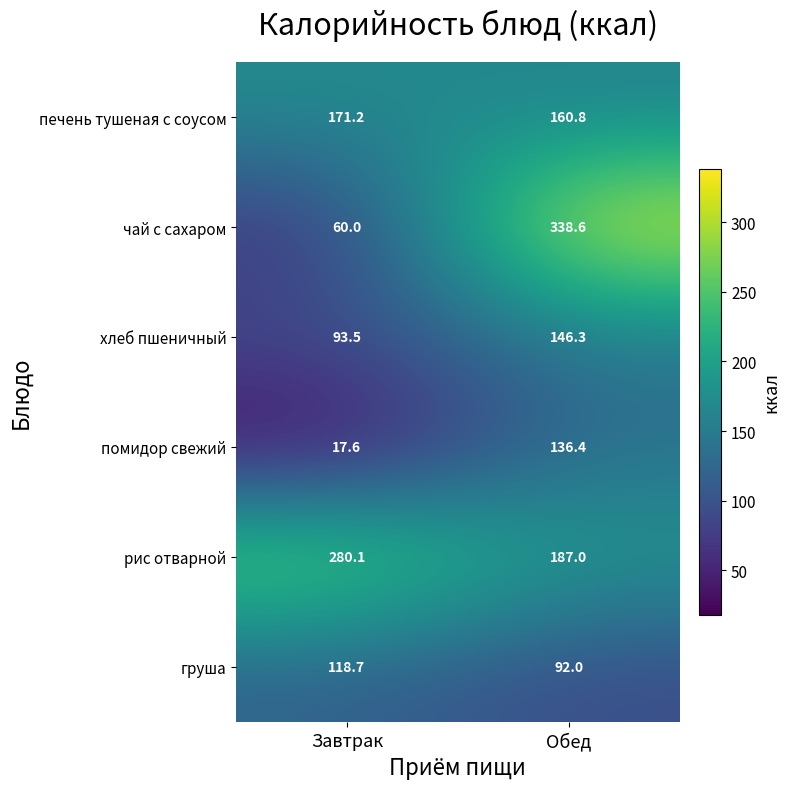

Reading left to right, transcribe all the data shown in this chart.

печень тушеная с соусом: Завтрак=171.2	Обед=160.8
чай с сахаром: Завтрак=60.0	Обед=338.6
хлеб пшеничный: Завтрак=93.5	Обед=146.3
помидор свежий: Завтрак=17.6	Обед=136.4
рис отварной: Завтрак=280.1	Обед=187.0
груша: Завтрак=118.7	Обед=92.0